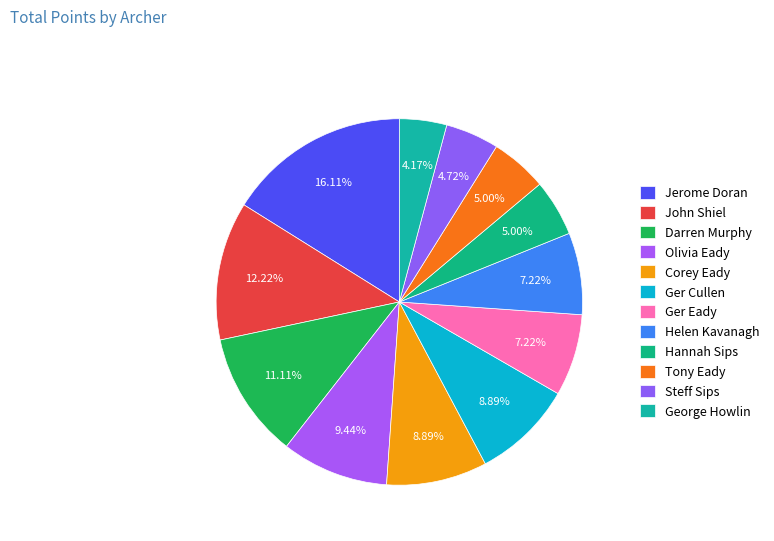

Which slice is the smallest?

George Howlin